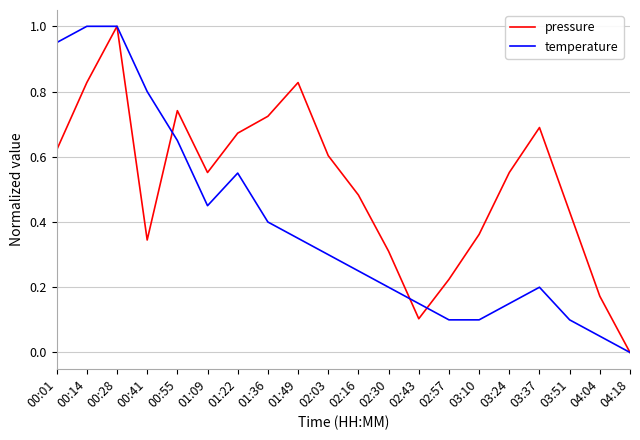

Which series changed the most between 00:01 and 03:24?

temperature